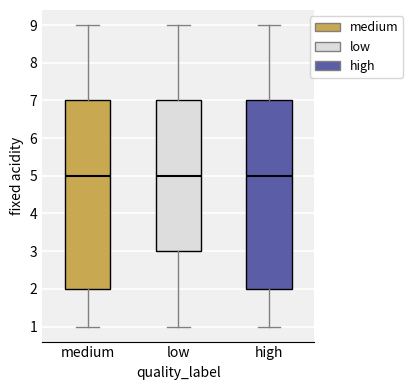

Reading left to right, read every box against the y-axis: the position of its median line, the range the box covers, and the ends of its whiskers. The values are not printed on the chart, so give them approximately, as read against the axis.

medium: median 5, box 2 to 7, whiskers 1 to 9
low: median 5, box 3 to 7, whiskers 1 to 9
high: median 5, box 2 to 7, whiskers 1 to 9